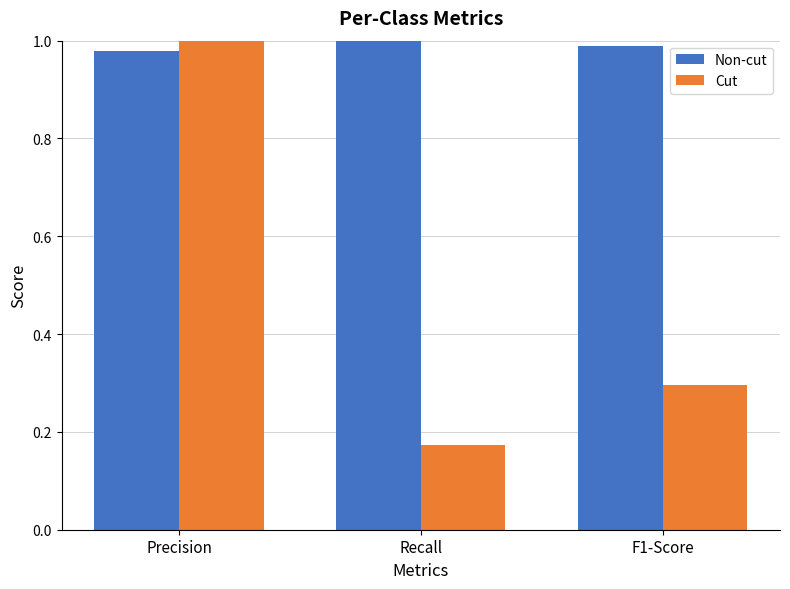

What is the difference between the maximum and second lowest values in the Cut series?

0.7